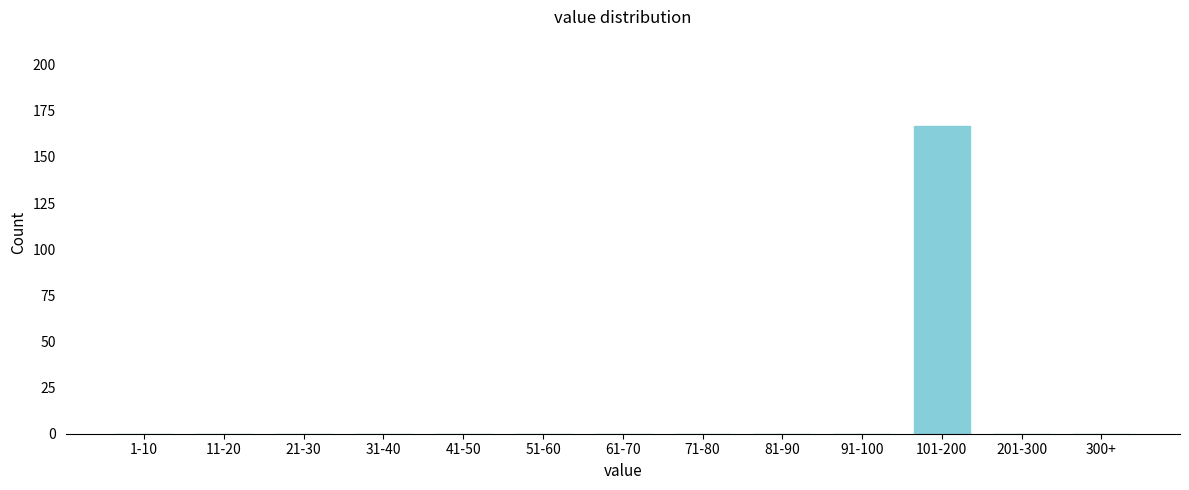

Reading left to right, list all the values displayed in this chart.

1-10=0	11-20=0	21-30=0	31-40=0	41-50=0	51-60=0	61-70=0	71-80=0	81-90=0	91-100=0	101-200=167	201-300=0	300+=0